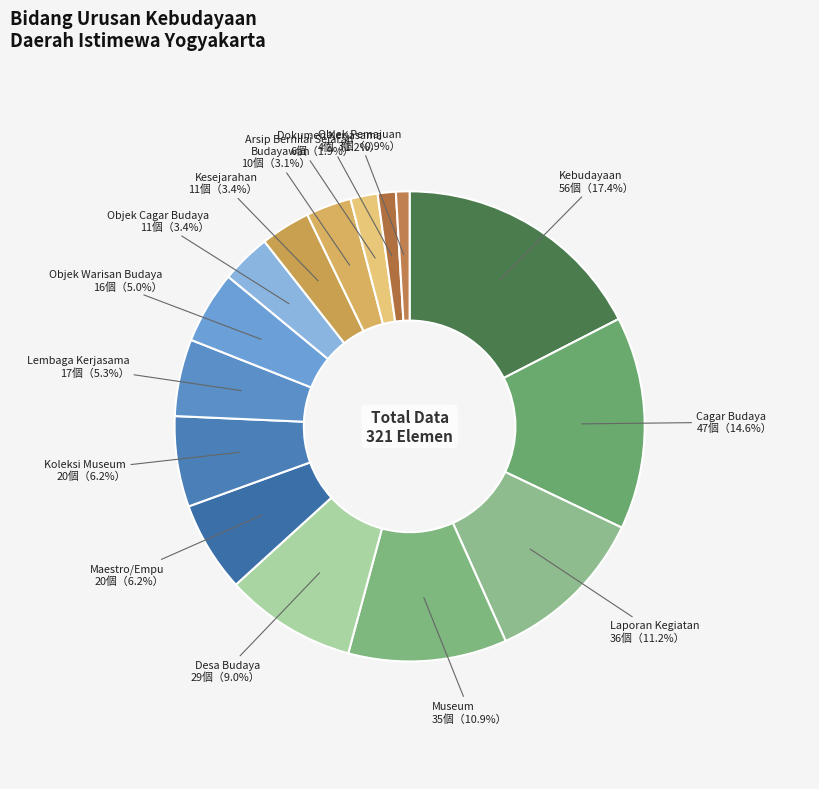

Approximately how many times larger is the value at Museum compared to Budayawan?

3.5